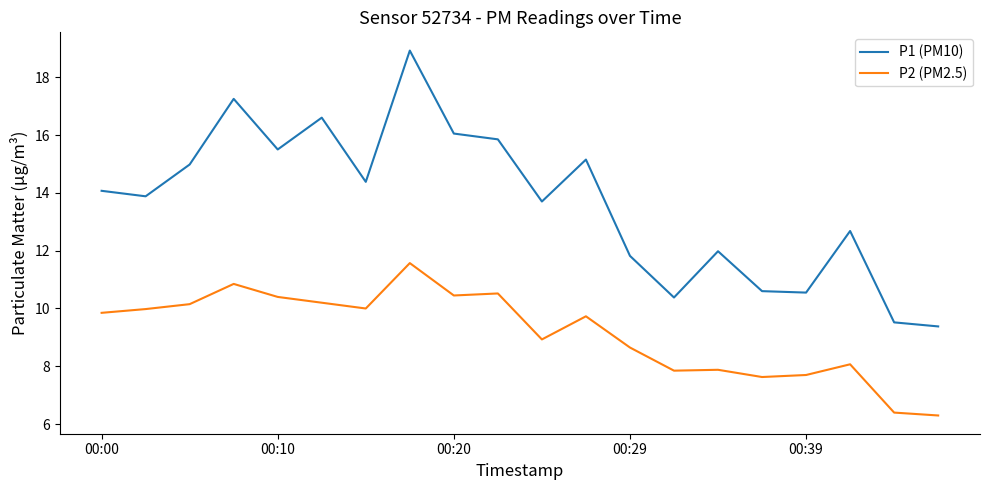

How many interior local valleys does the P1 (PM10) series have?

6